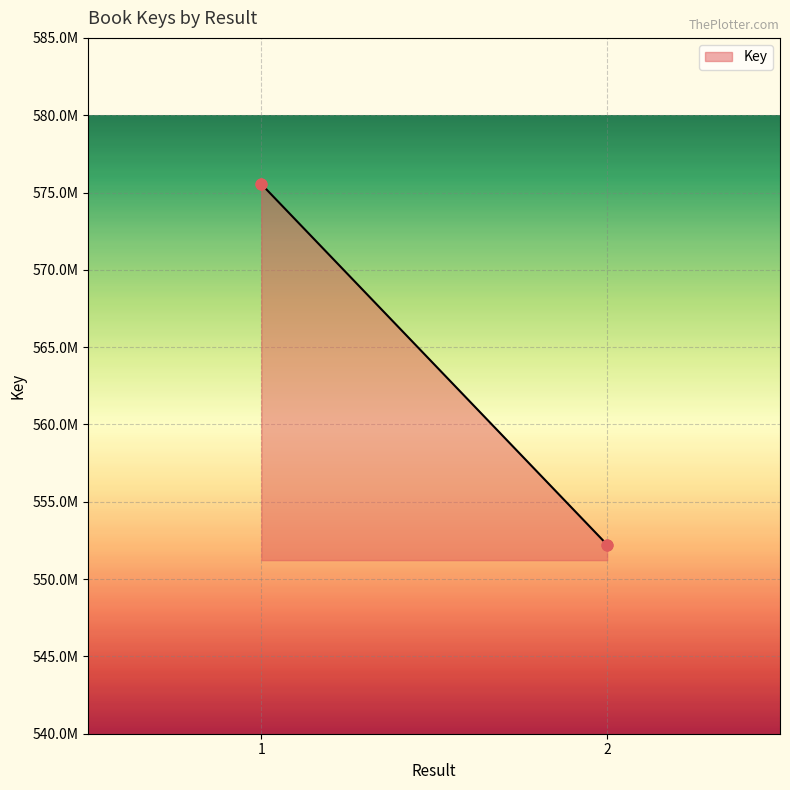

What is the ratio of the value at 2 to the value at ?

1.0